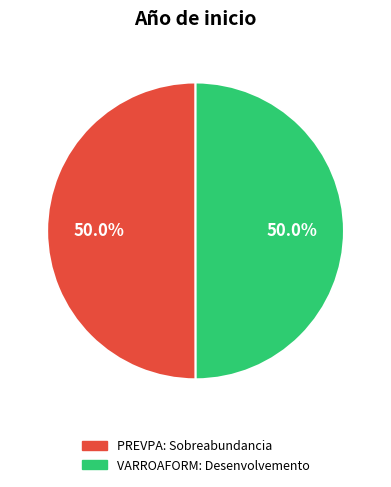

How much of the chart is everything except VARROAFORM: Desenvolvemento?

50.0%